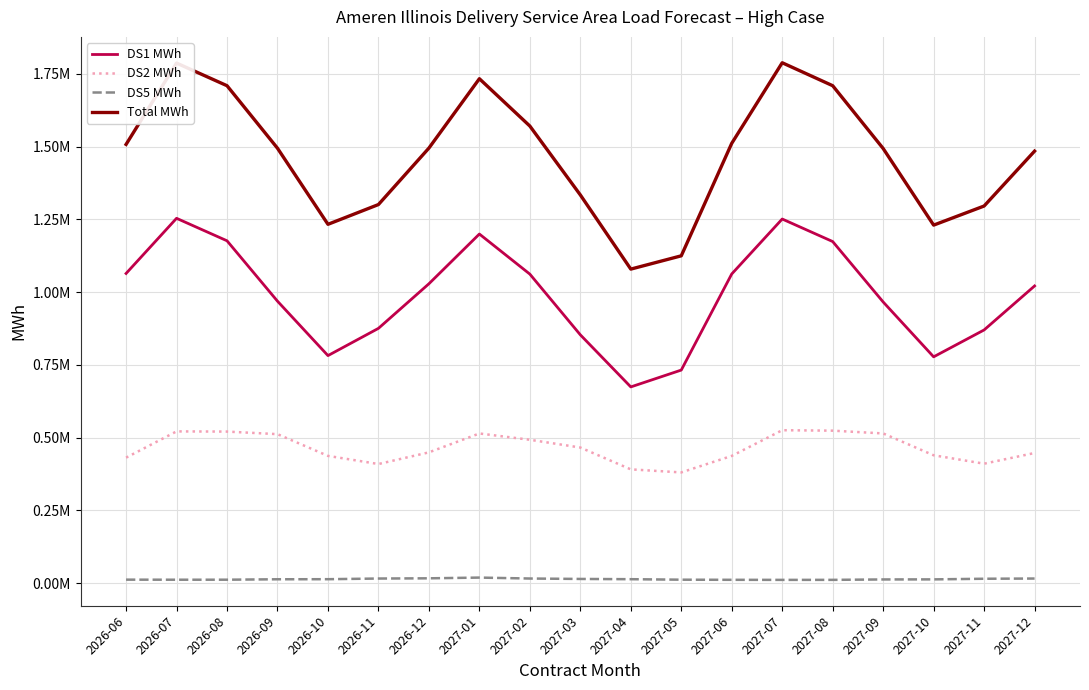

What is the sum of the DS1 MWh values at 2026-06 and 2027-10?

1841427.9